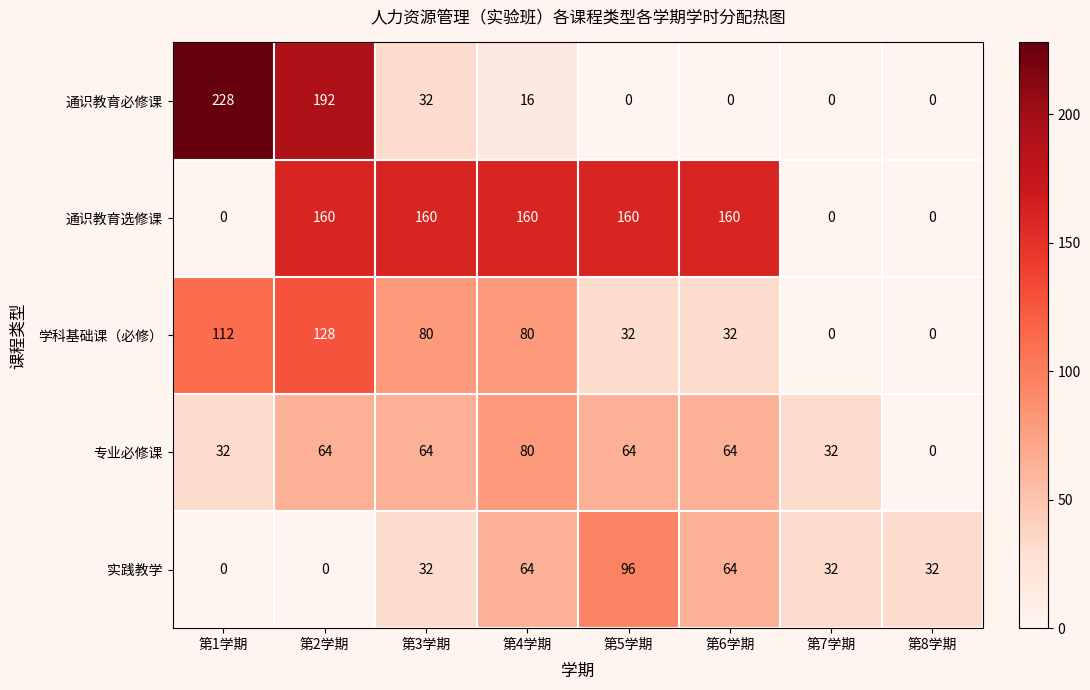

Which category has the highest value across all series?

第1学期